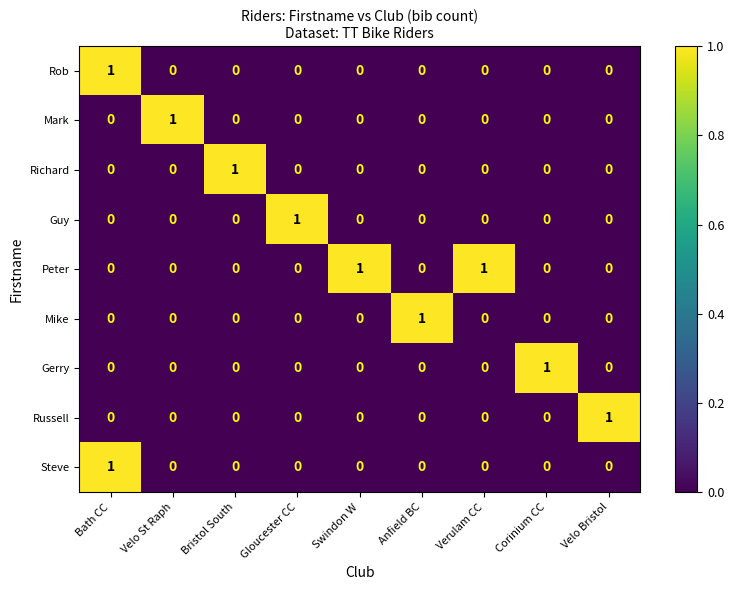

Which series has the largest total across all categories?

Peter